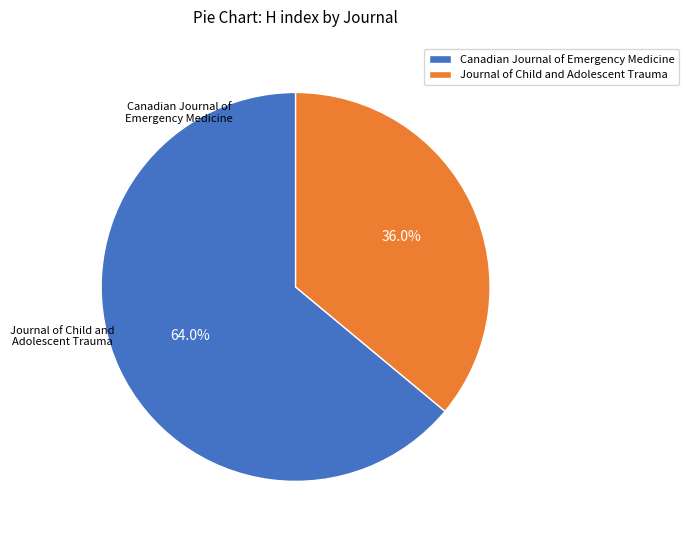

What is the ratio of the value at Canadian Journal of Emergency Medicine to the value at Journal of Child and Adolescent Trauma?

1.8